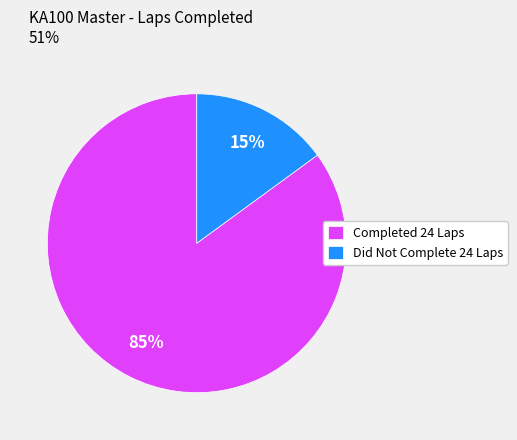

To the nearest percent, what is the average slice percentage?

50%